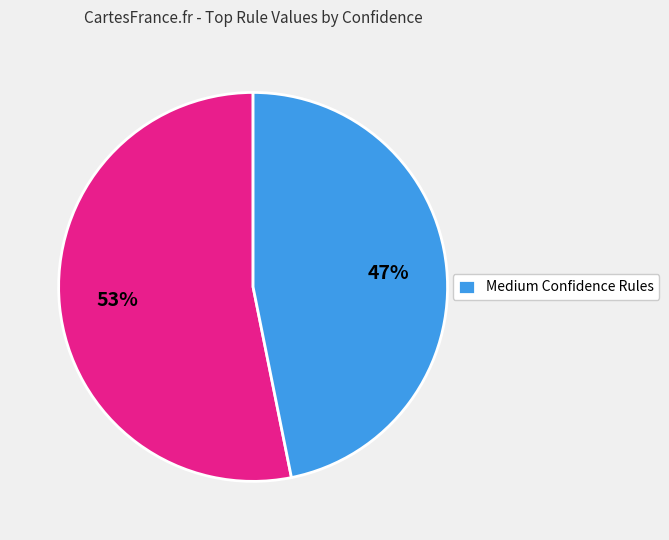

Is there any slice that represents more than half of the pie?

Yes